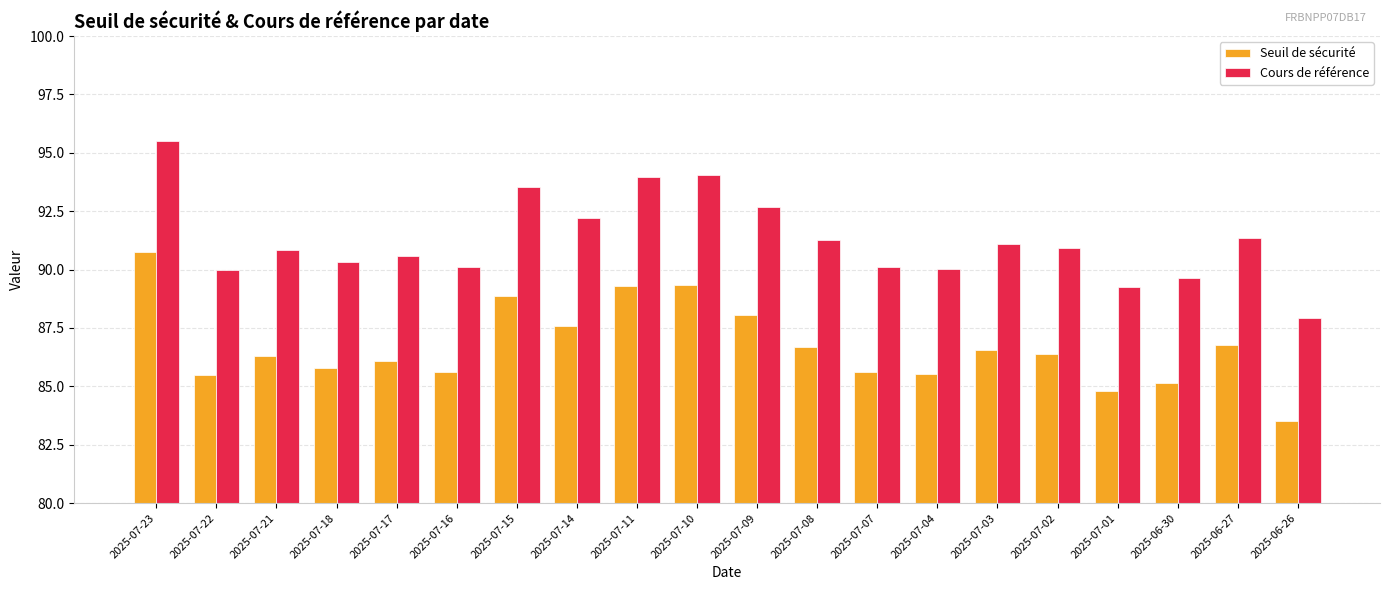

The Cours de référence series shows 29.7 at 2025-07-14. True or false?

False